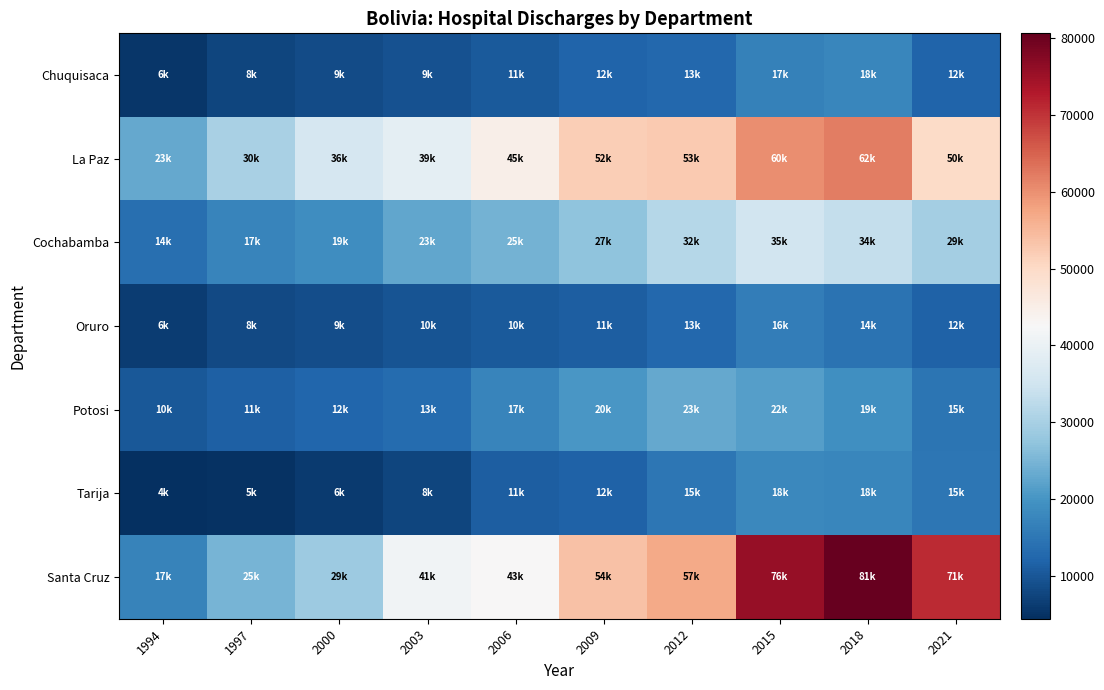

At which category does the chart reach its peak across all series?

2018